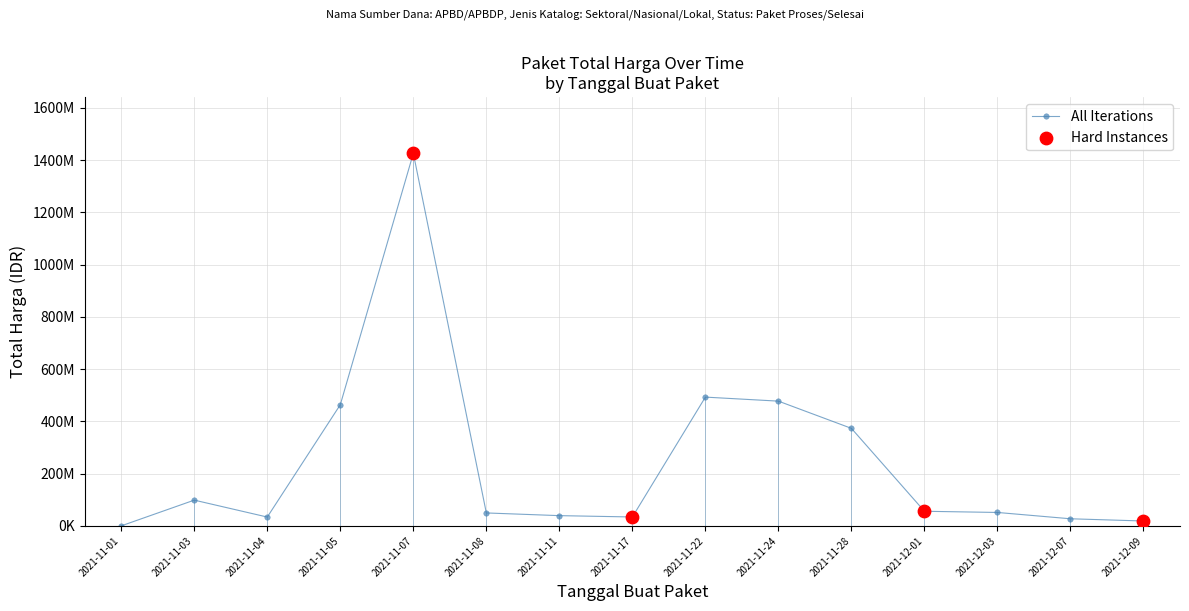

Which has a higher value, 2021-11-11 or 2021-11-17?

2021-11-11